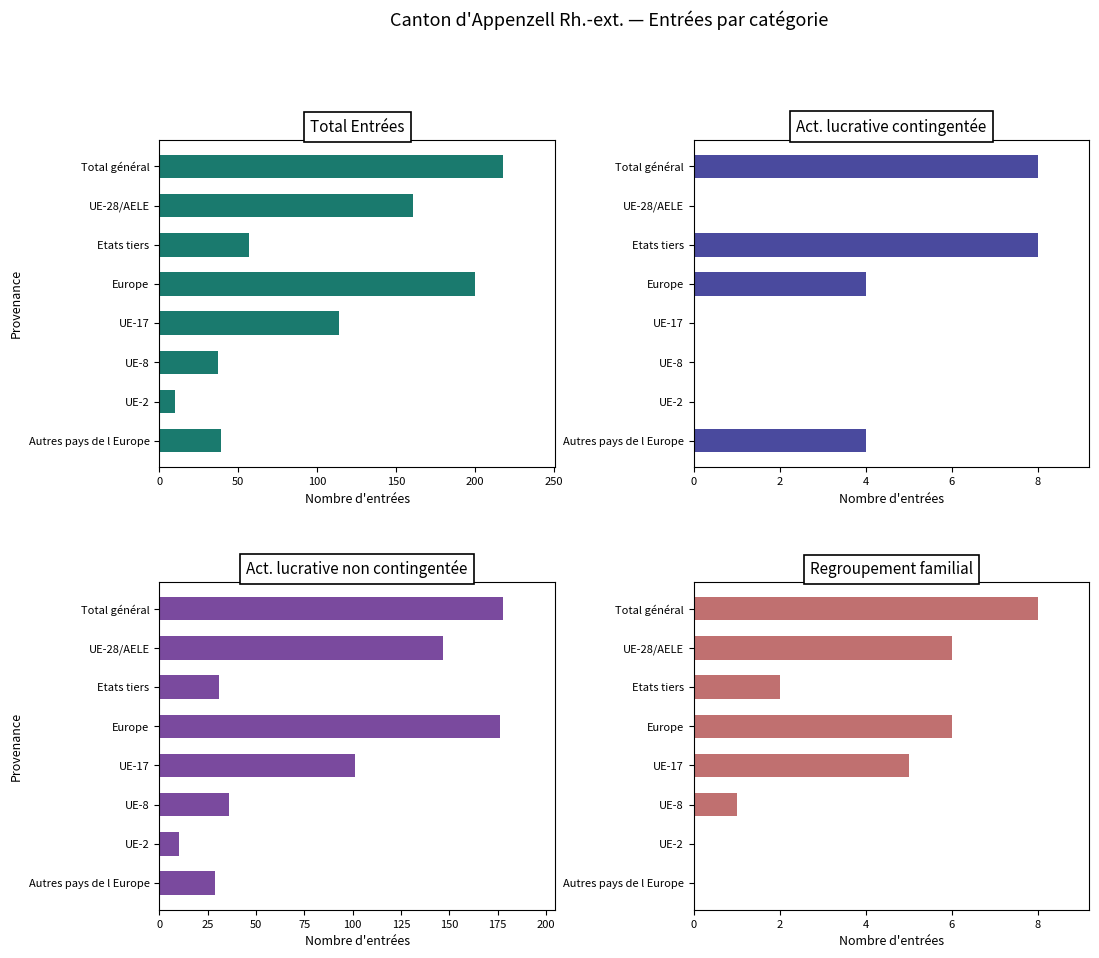

At Etats tiers, list the series in order from smallest to largest.

Regroupement familial, Activité lucrative contingentée, Activités lucrative non contingentée, Total Entrées